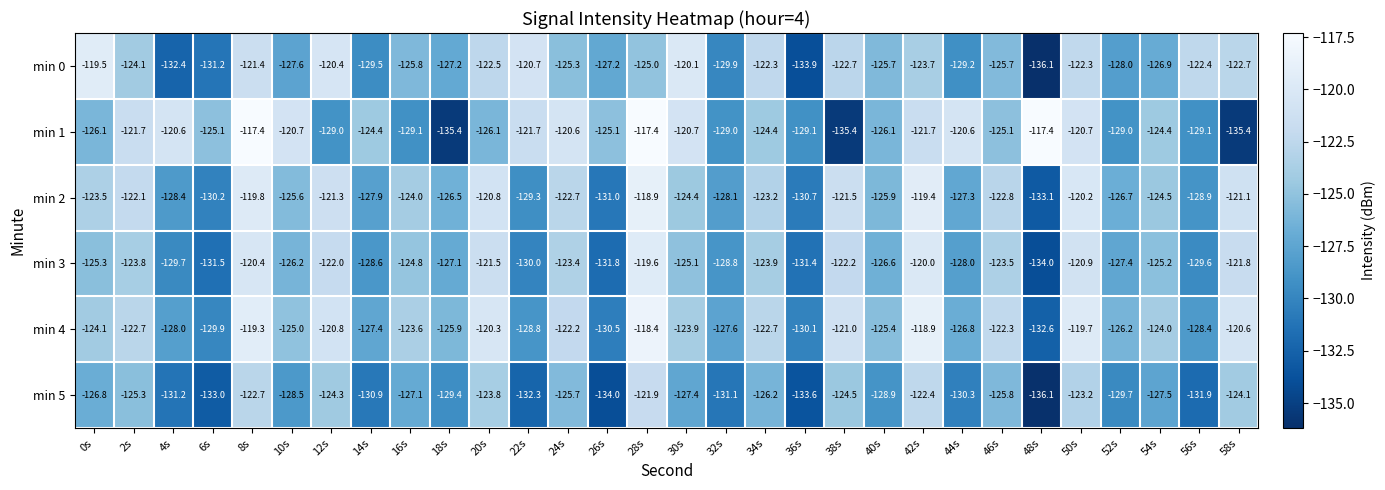

What is the smallest value displayed?

-136.1